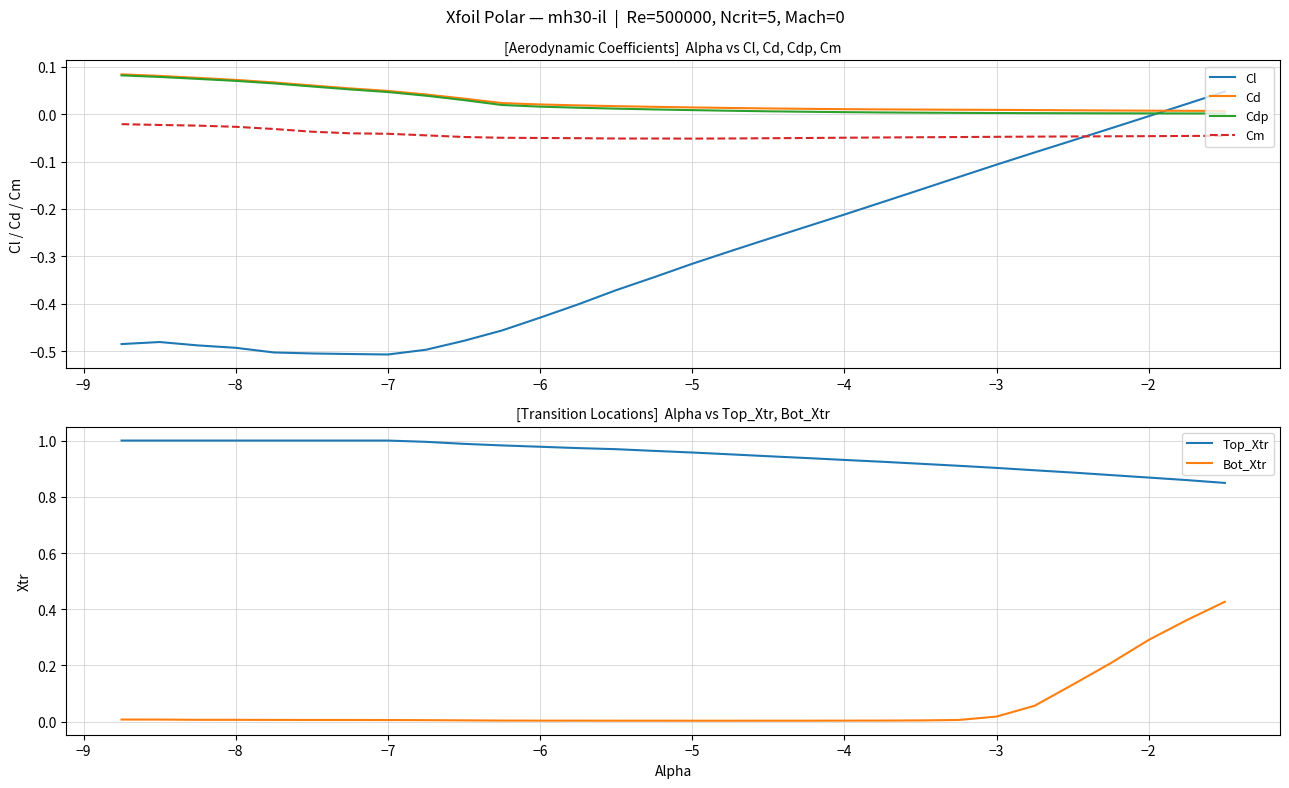

Does the chart display data point markers on the line(s)?

No